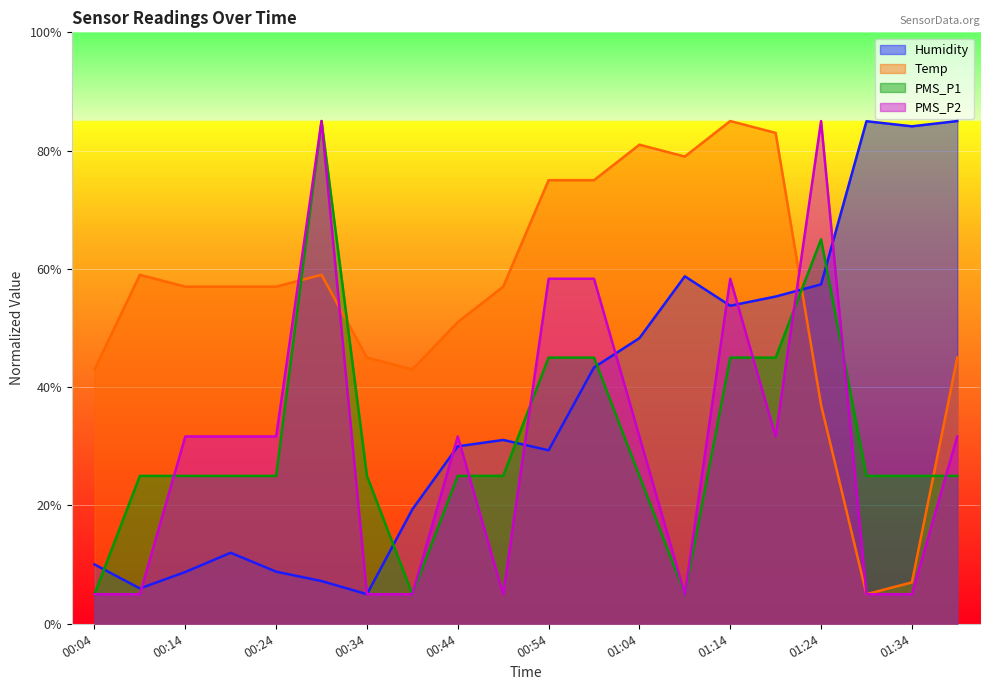

True or false: PMS_P2 and Temp intersect in this chart.

True